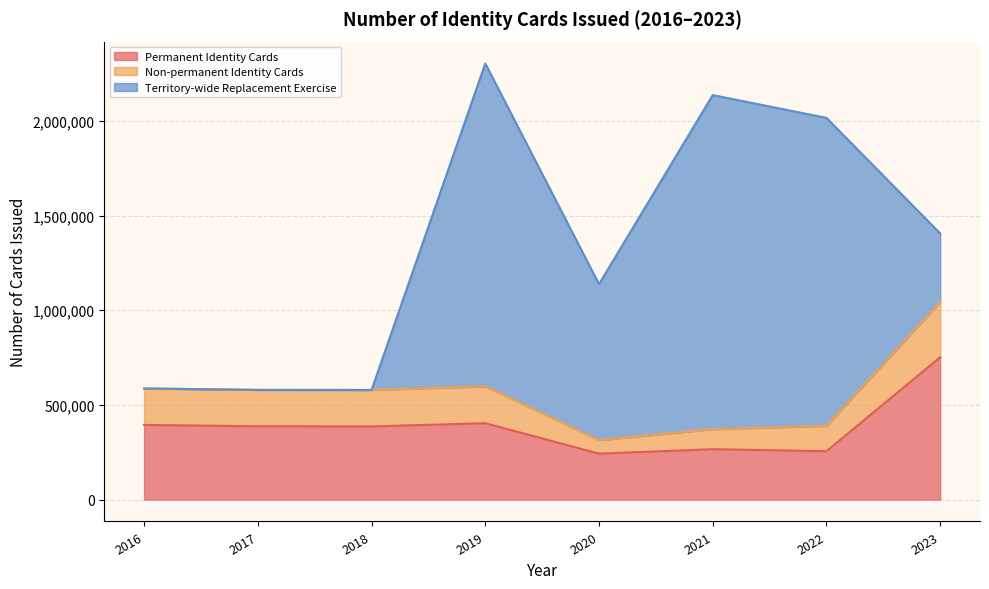

What is the spread (max minus min) of values at 2020?

752819